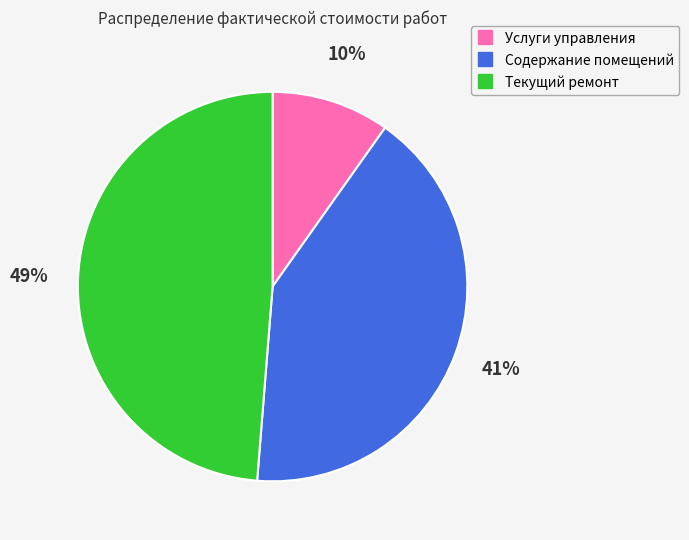

Count the number of slices in the pie.

3